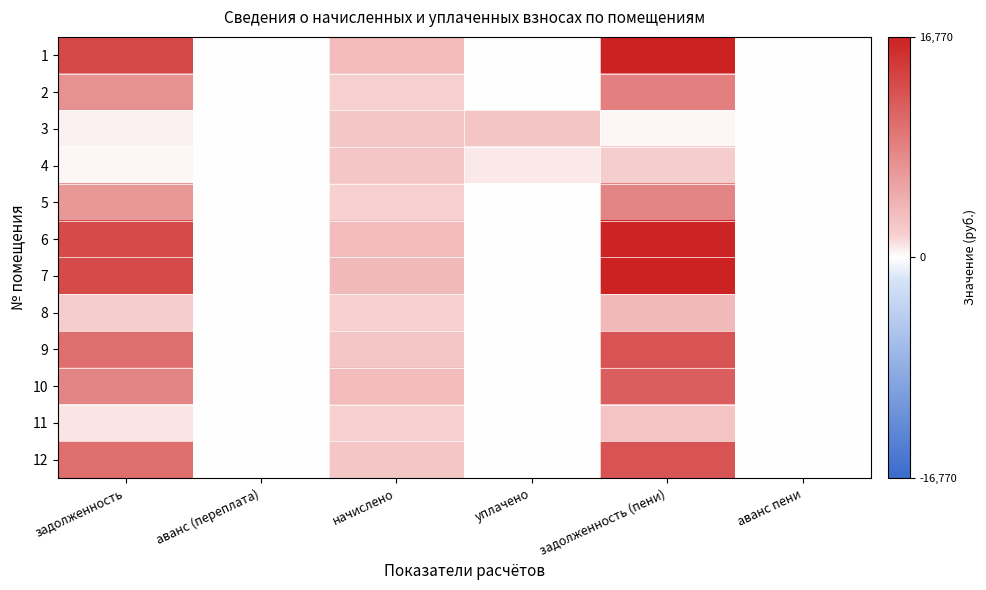

At аванс (переплата), list the series in order from smallest to largest.

1, 2, 3, 4, 5, 6, 7, 8, 9, 10, 11, 12